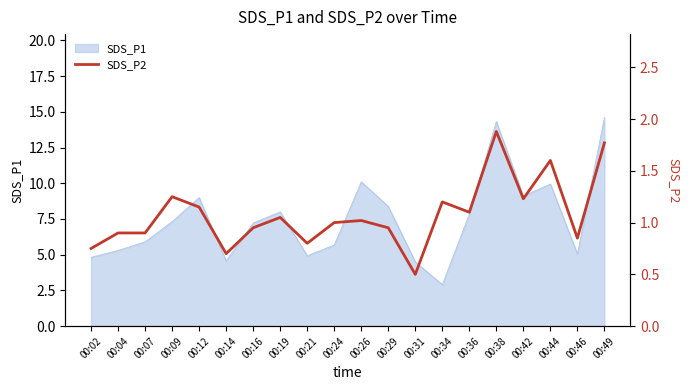

The value of SDS_P1 at 00:04 is 7.5. True or false?

False